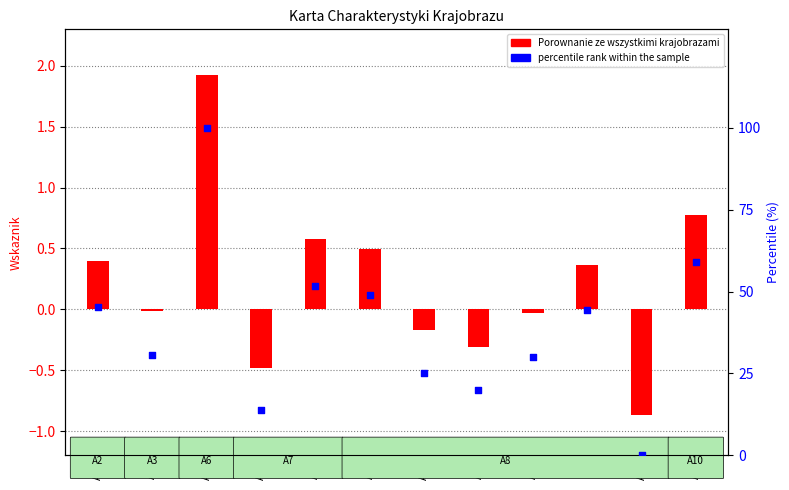

Which series reaches the maximum Y coordinate?

percentile rank within the sample